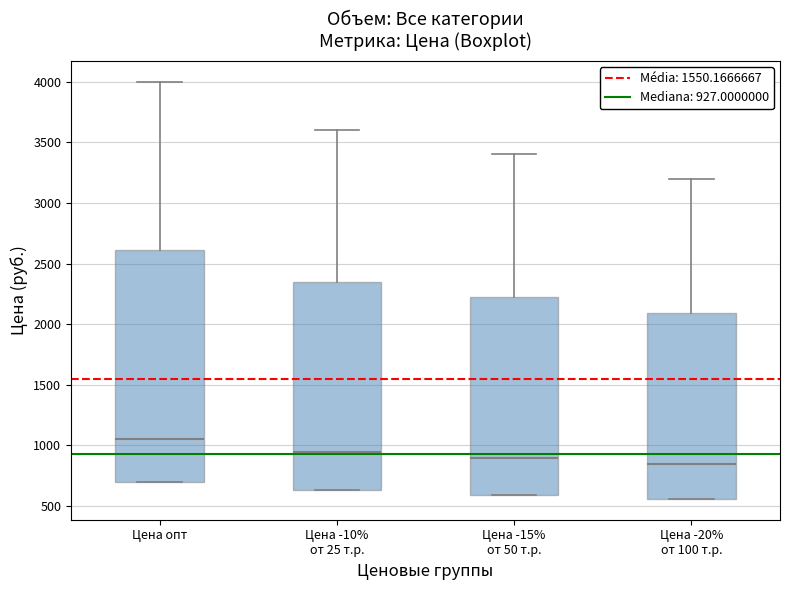

Which box's median line is the lowest?

Цена -20% от 100 т.р.